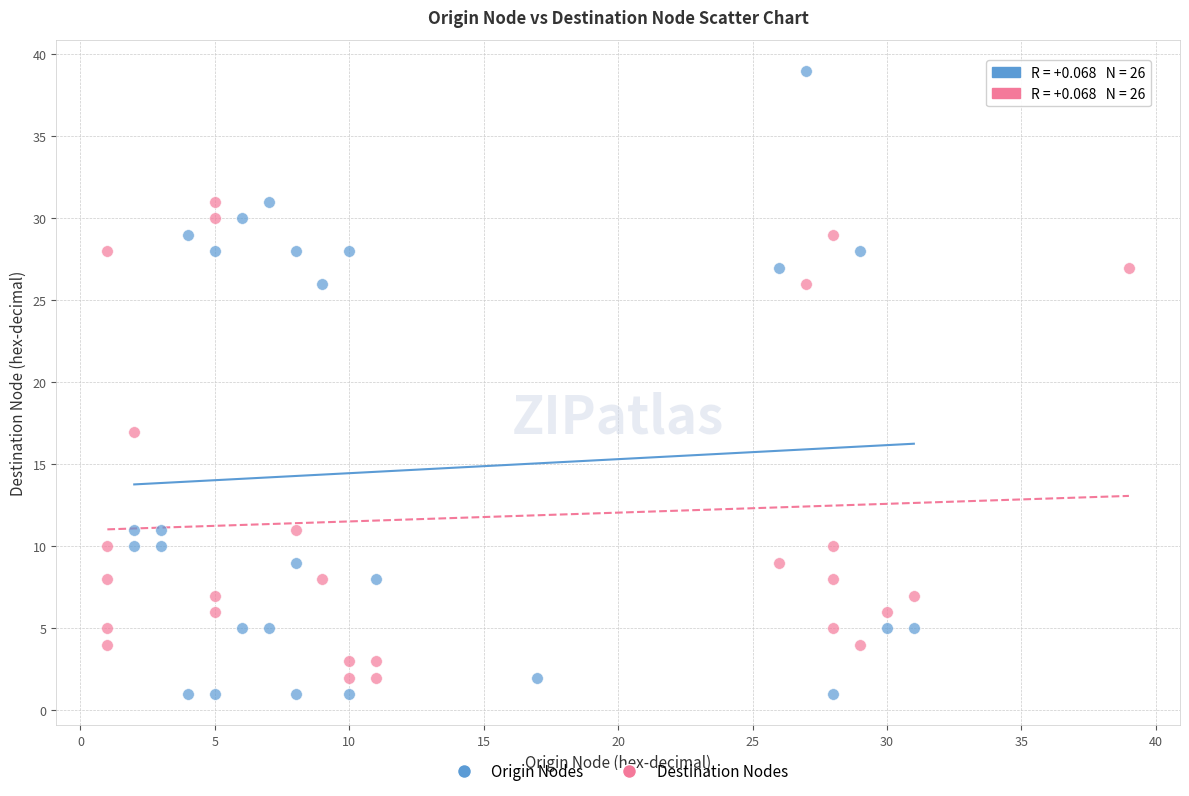

Which series reaches the maximum Y coordinate?

Origin Nodes